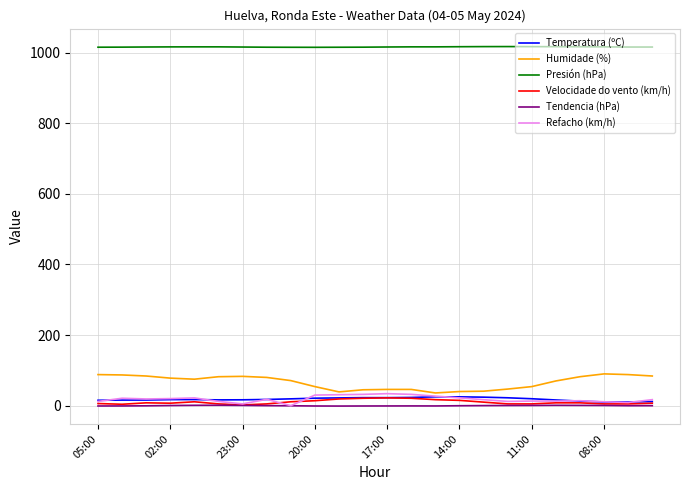

How many distinct data groups are displayed?

6